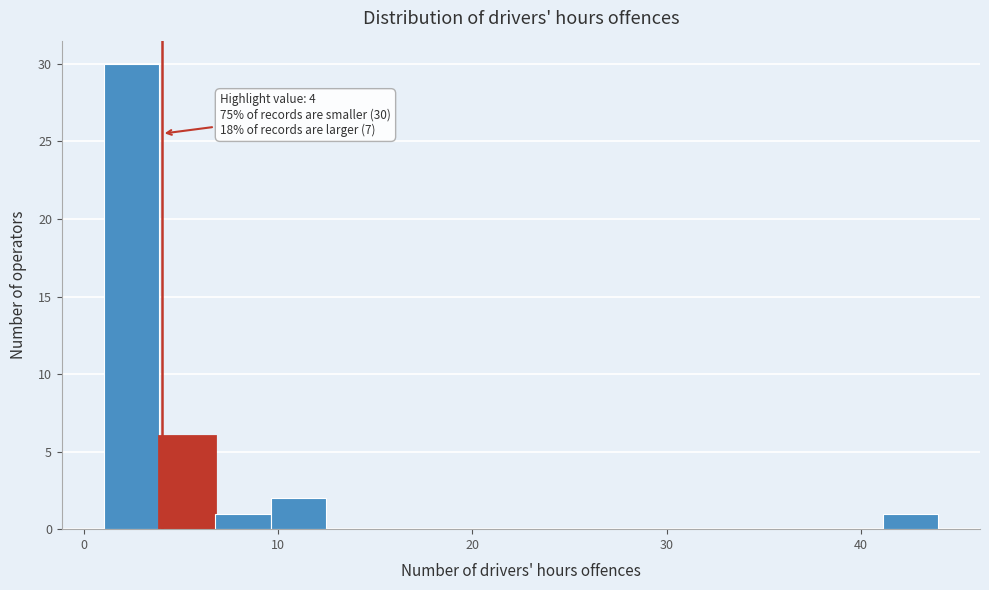

Read against the x-axis, roughly where is the centre of the tallest bar?

2